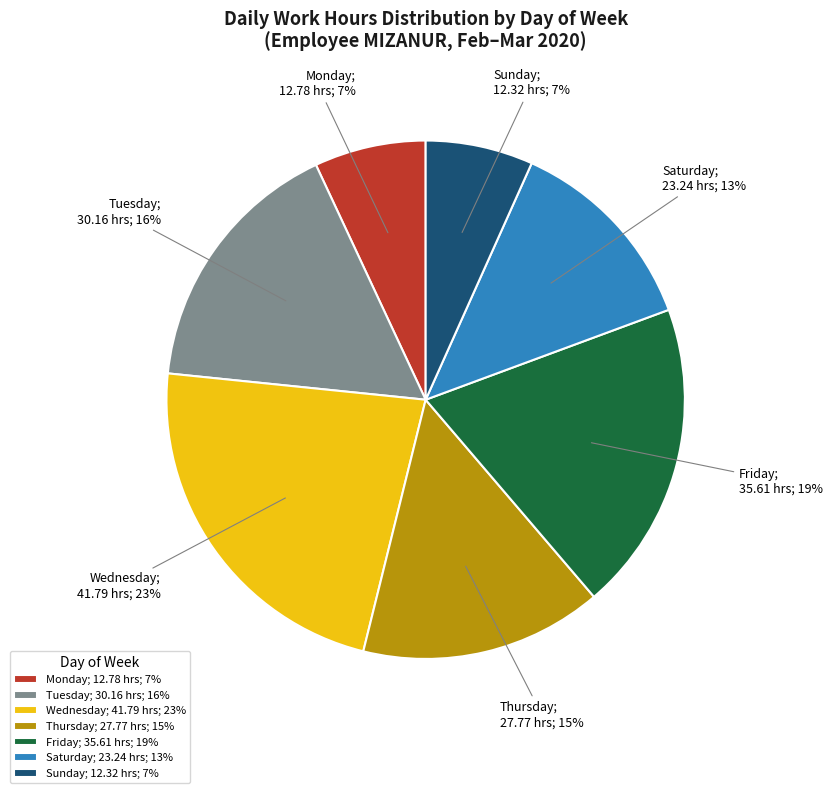

What is the ratio of the value at Tuesday; 30.16 hrs; 16% to the value at Wednesday; 41.79 hrs; 23%?

0.7